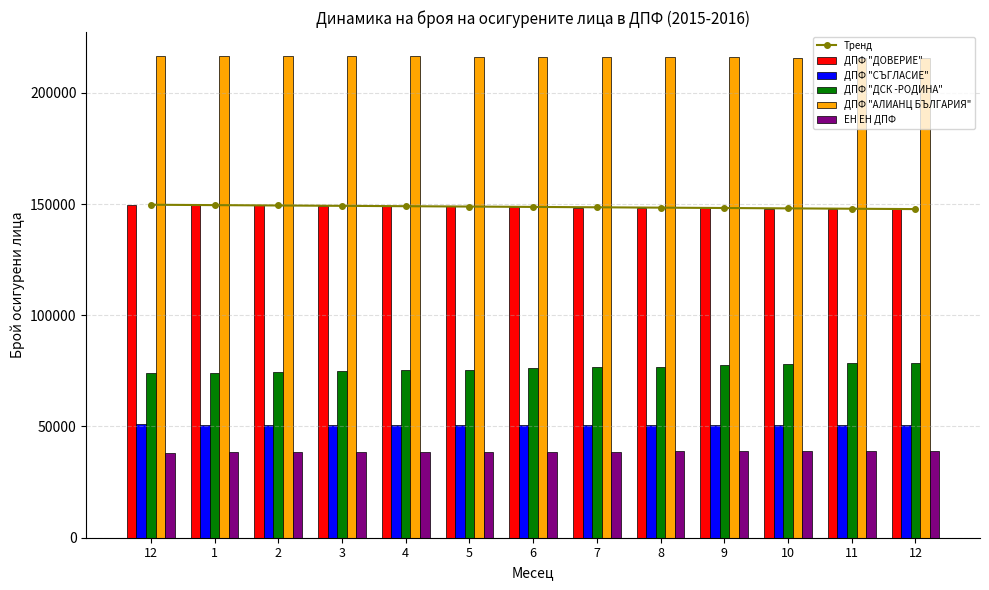

True or false: ЕН ЕН ДПФ has a value of 38861.0 at 11.

True